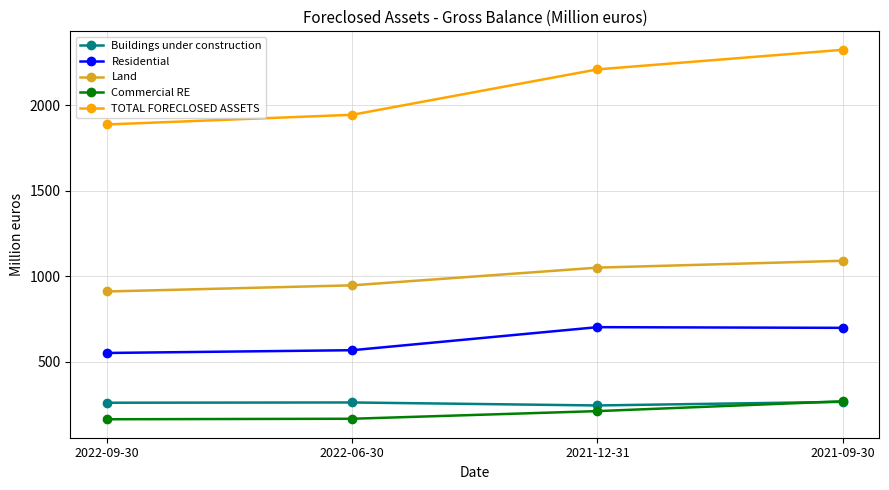

What is the sum of all Residential values?

2519.3